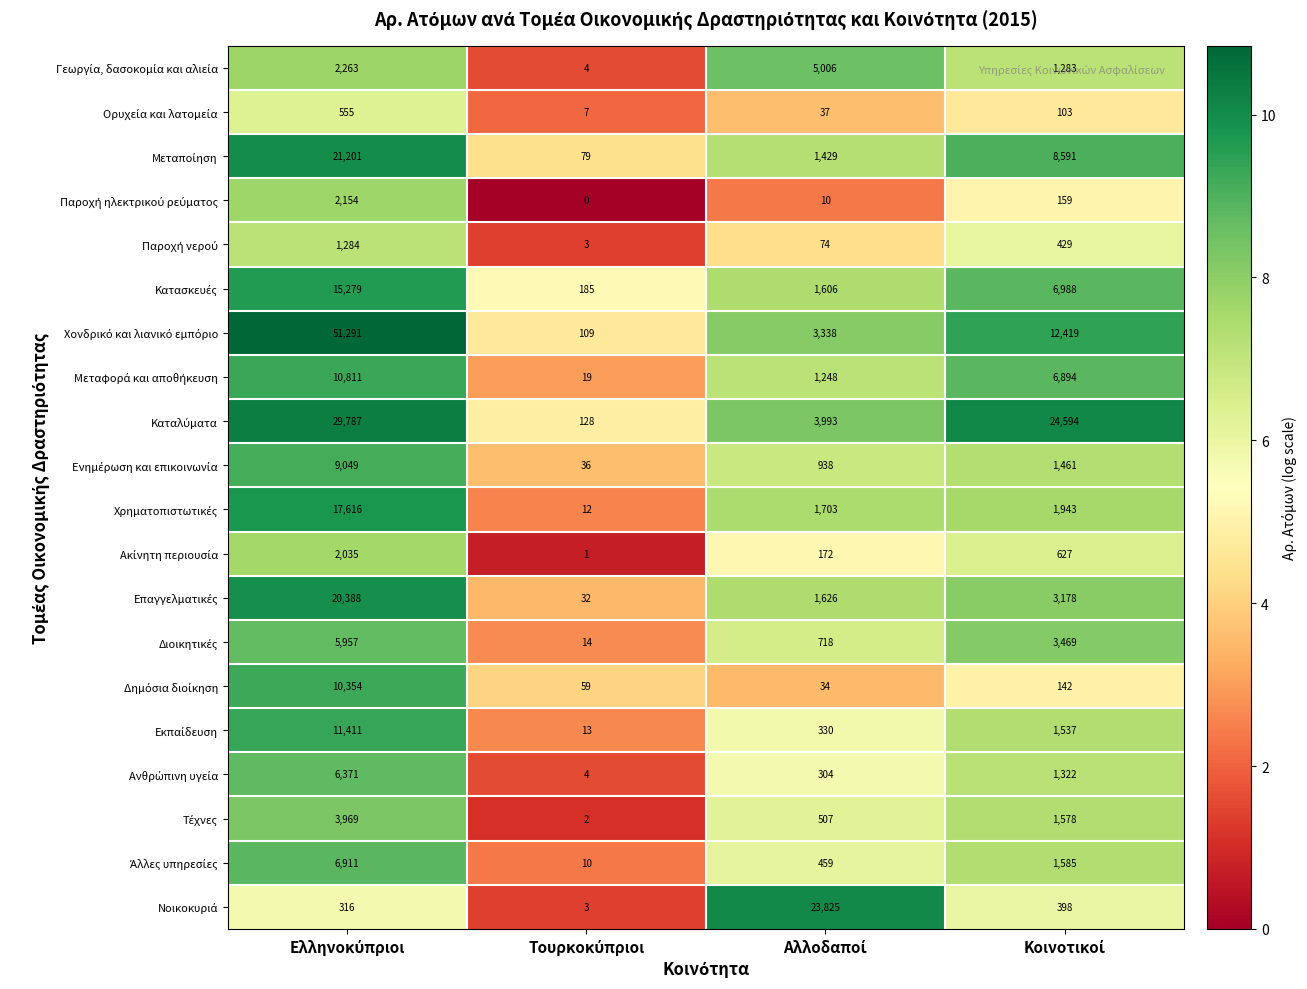

How many categories are shown in the chart?

4